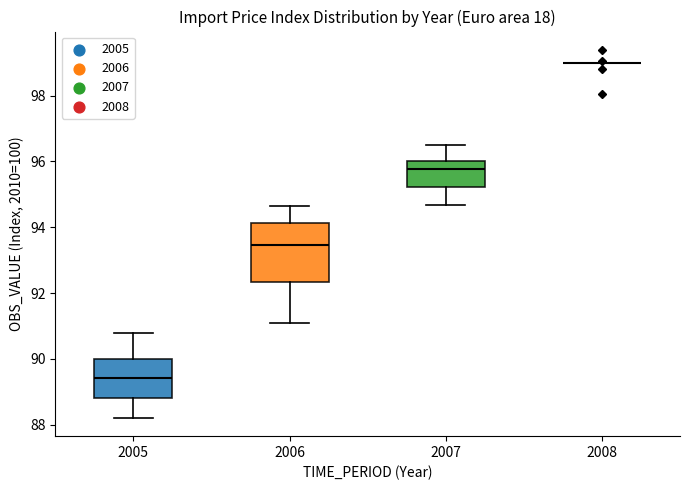

Reading left to right, read every box against the y-axis: the position of its median line, the range the box covers, and the ends of its whiskers. The values are not printed on the chart, so give them approximately, as read against the axis.

2005: median 89.4, box 88.8 to 90.0, whiskers 88.2 to 90.8
2006: median 93.4, box 92.4 to 94.2, whiskers 91.2 to 94.6
2007: median 95.8, box 95.2 to 96.0, whiskers 94.6 to 96.6
2008: box collapsed to a line at 99.0, whiskers 99.0 to 99.0